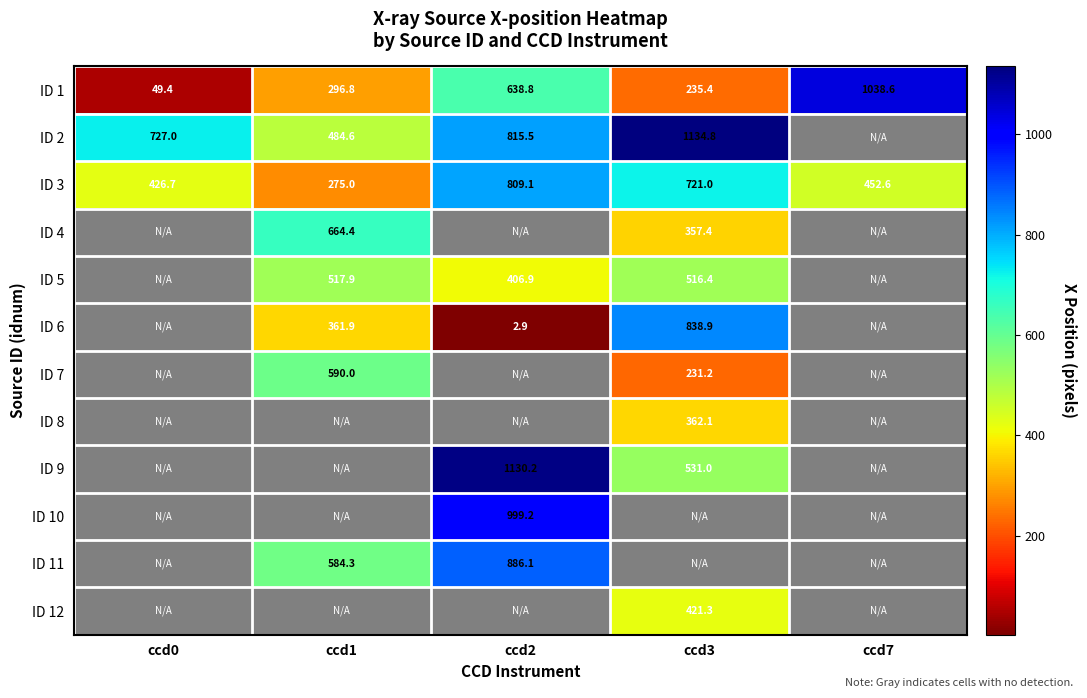

Which has a higher value, ccd1 or ccd7?

ccd7